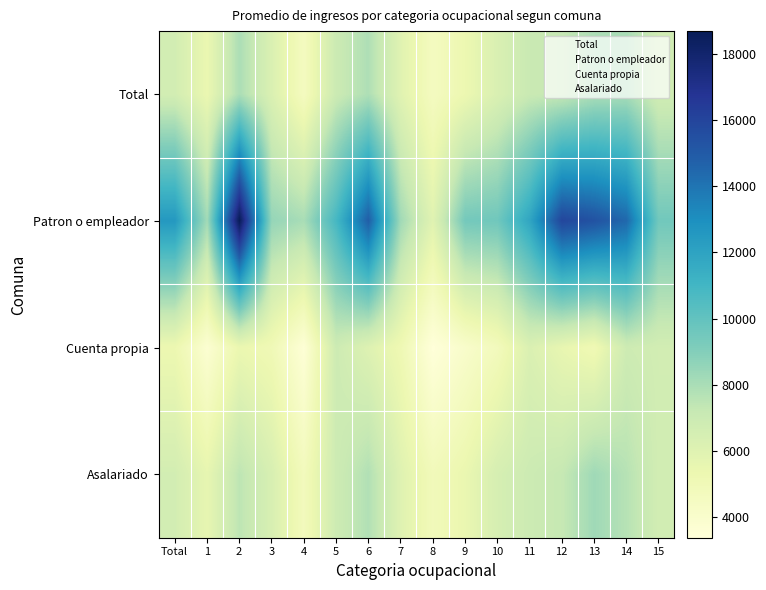

At which category is the sum across all series the highest?

2